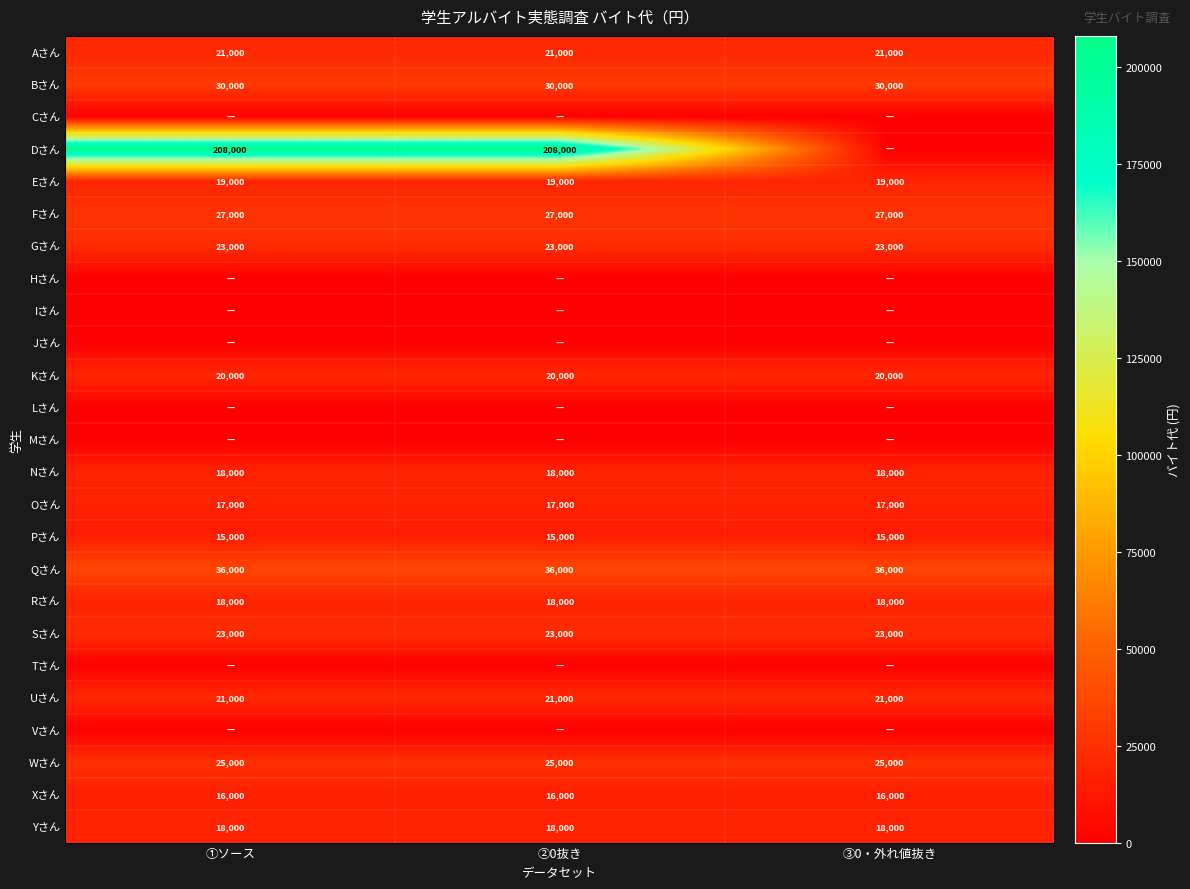

The Uさん series shows 21000 at ③0・外れ値抜き. True or false?

True